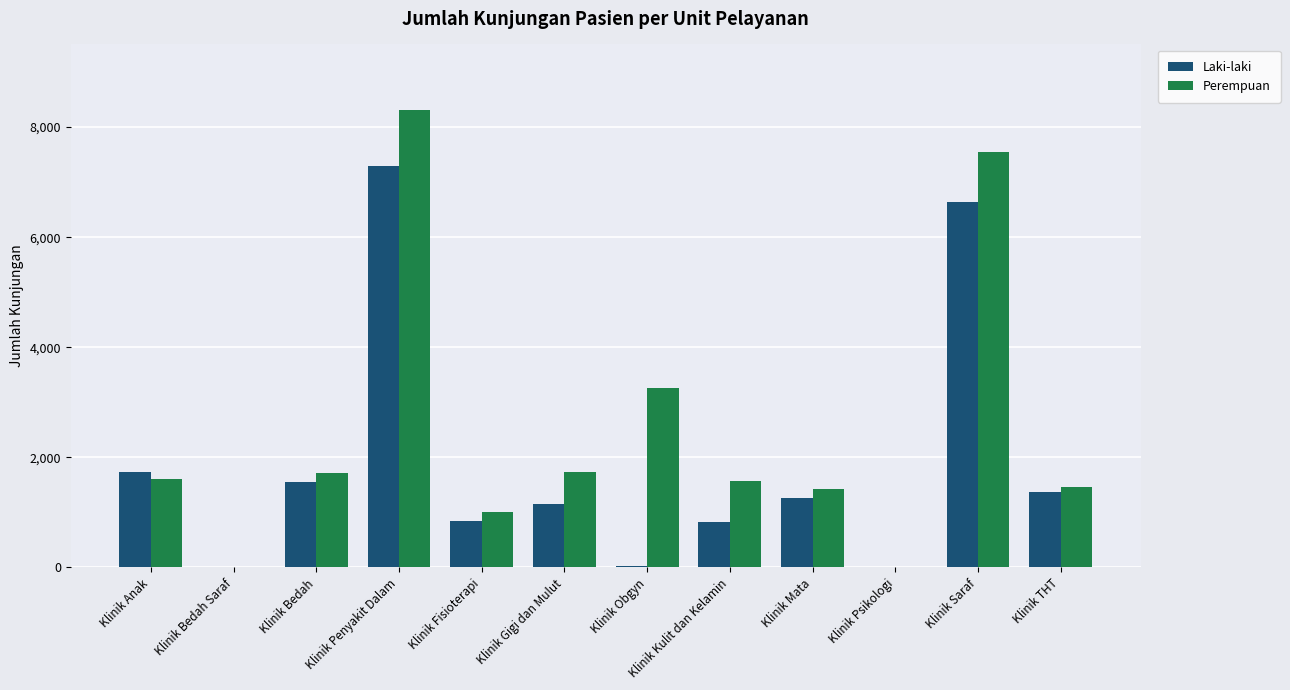

Between Klinik Psikologi and Klinik Saraf, which series saw the biggest shift?

Perempuan